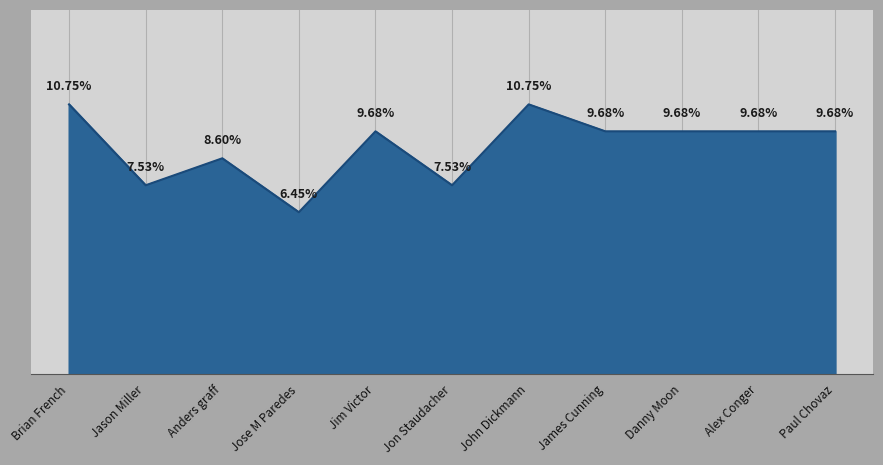

Where does the data first go above 9?

Brian French